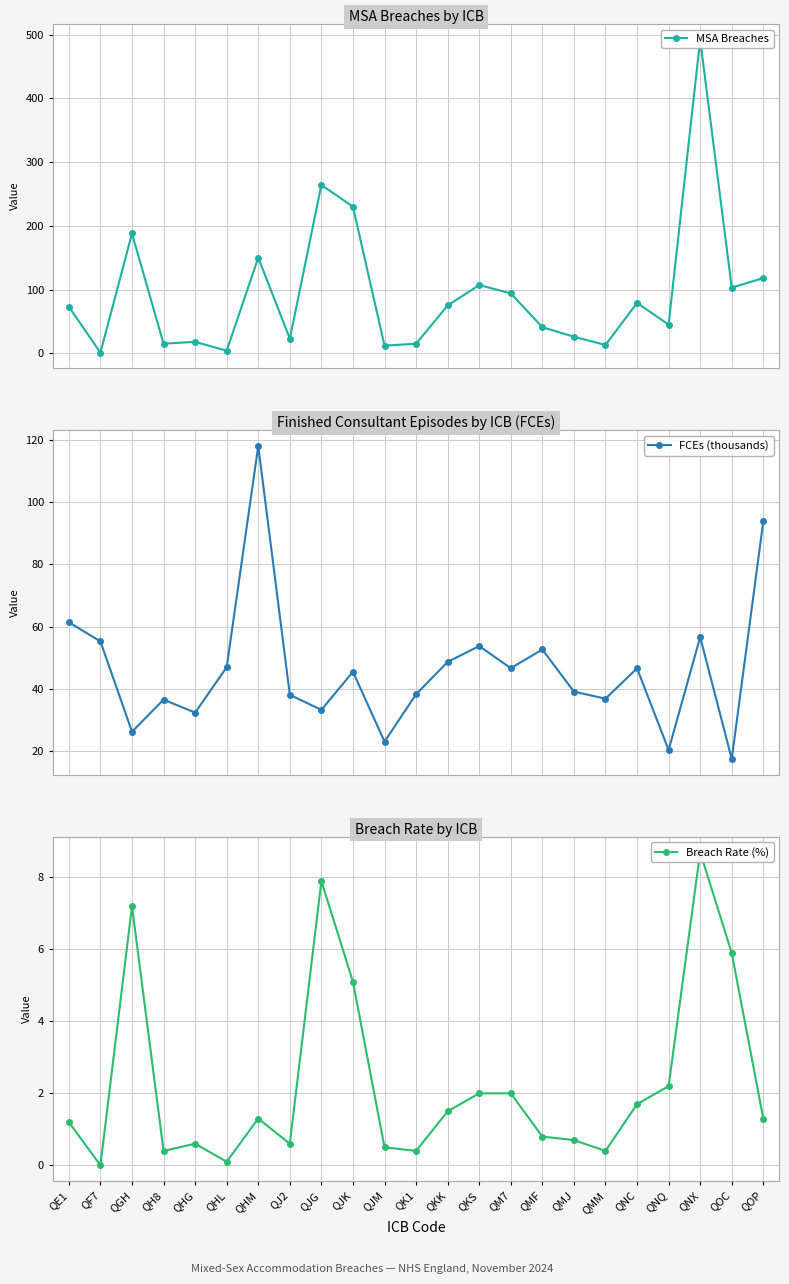

What is the total value across all series at QNC?

127.3